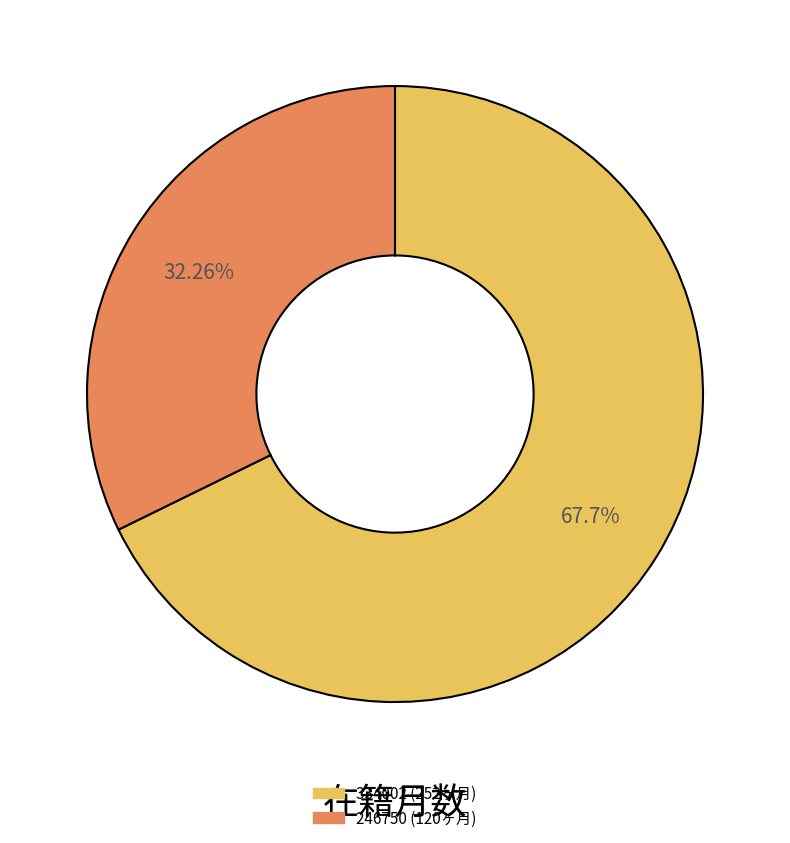

Approximately how many times larger is the value at 334002 compared to 246750?

2.1